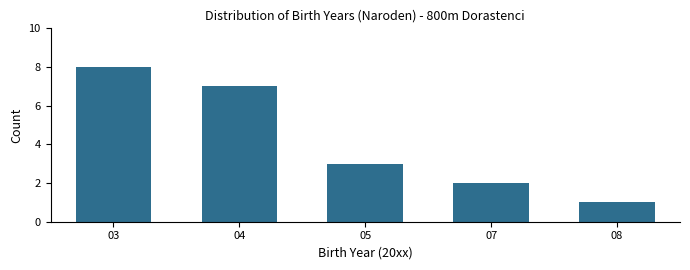

Reading left to right, transcribe all the data shown in this chart.

8	7	3	2	1